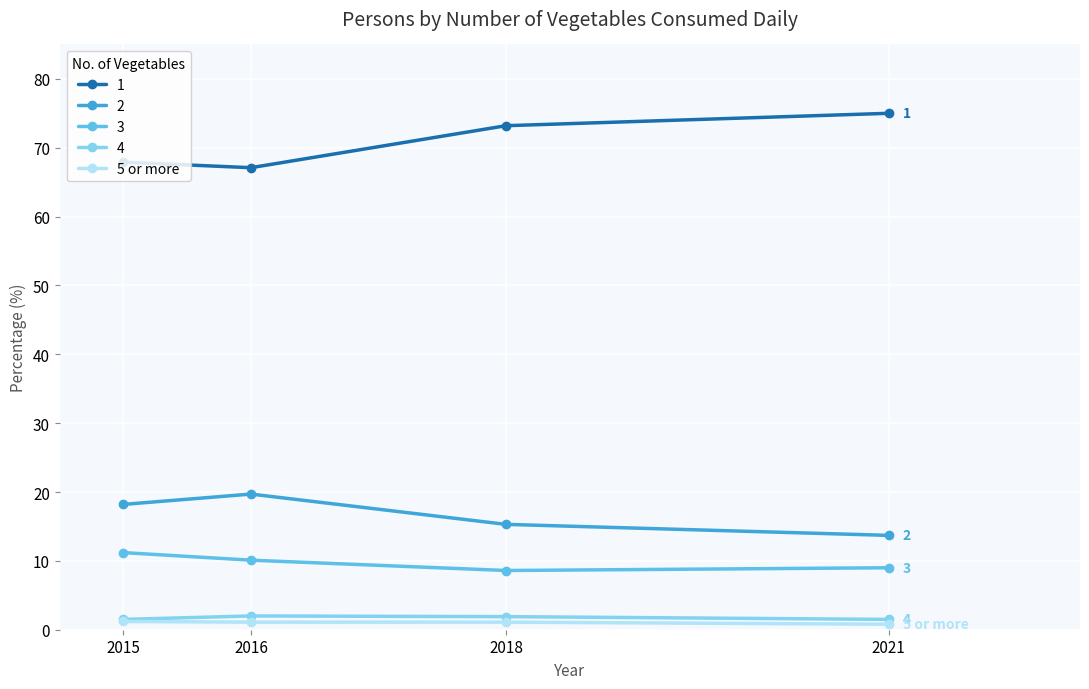

What is the value of the 3 point at the 3rd from the left?

8.6